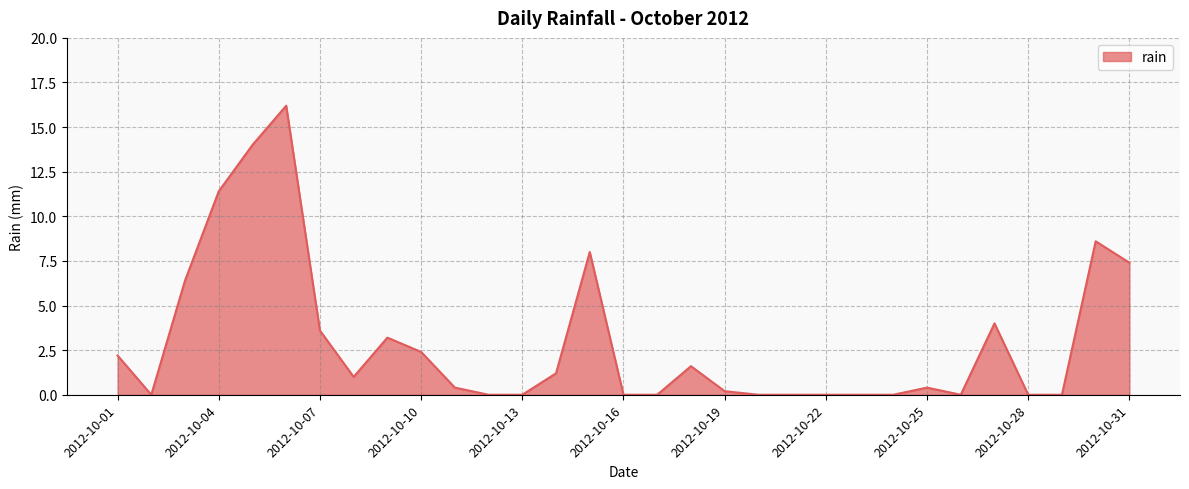

What is the difference between the maximum and minimum values?

16.2